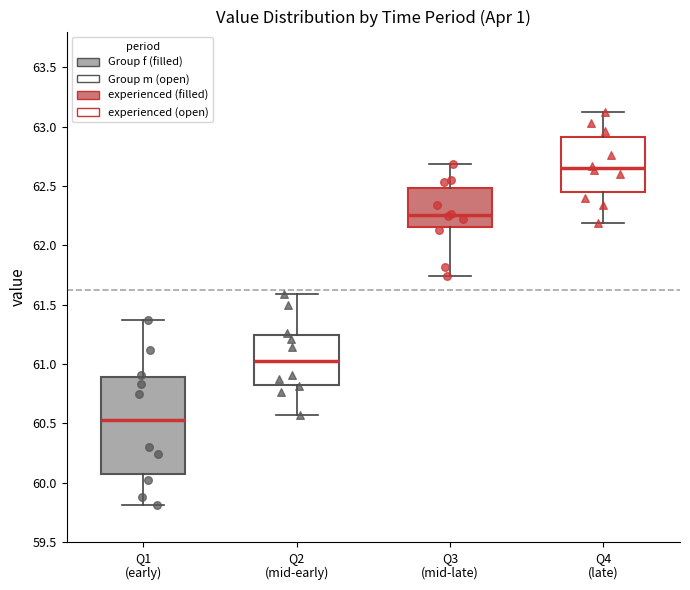

Which box is the tallest, from its lower edge to its upper edge?

Q1 (early)